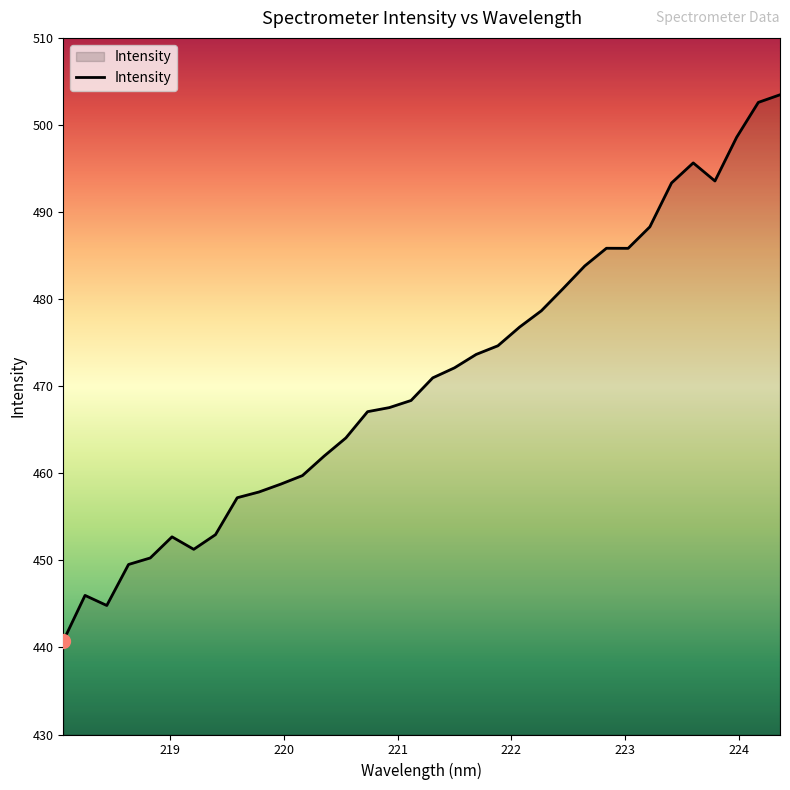

What is the minimum value shown in the chart?

440.7